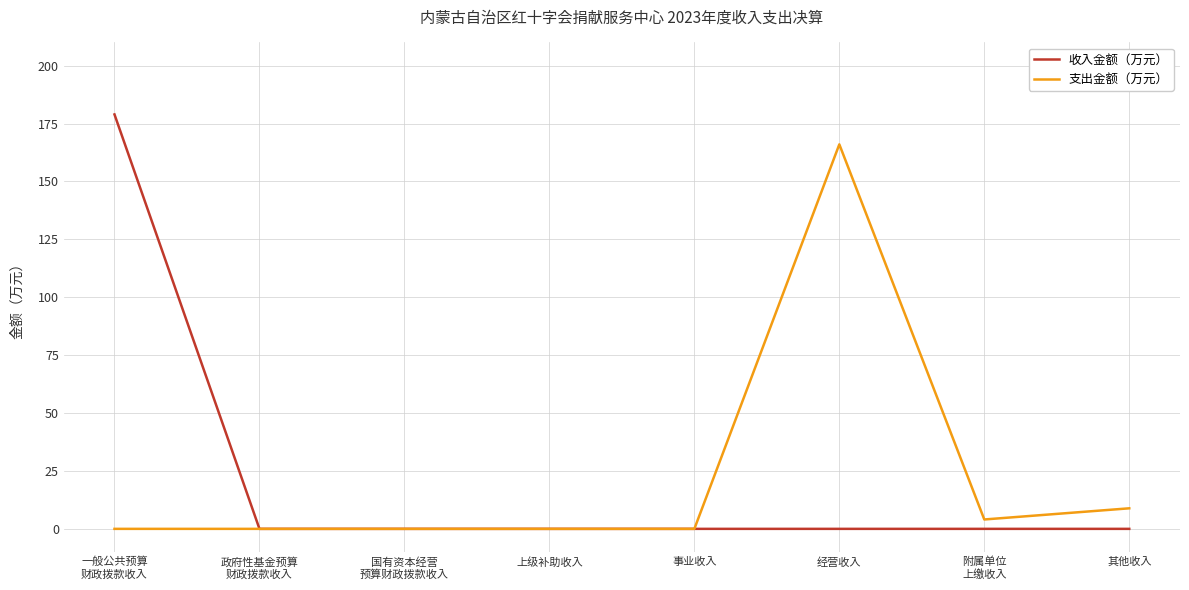

Is it true that 收入金额（万元） equals -59.3 at 政府性基金预算
财政拨款收入?

False